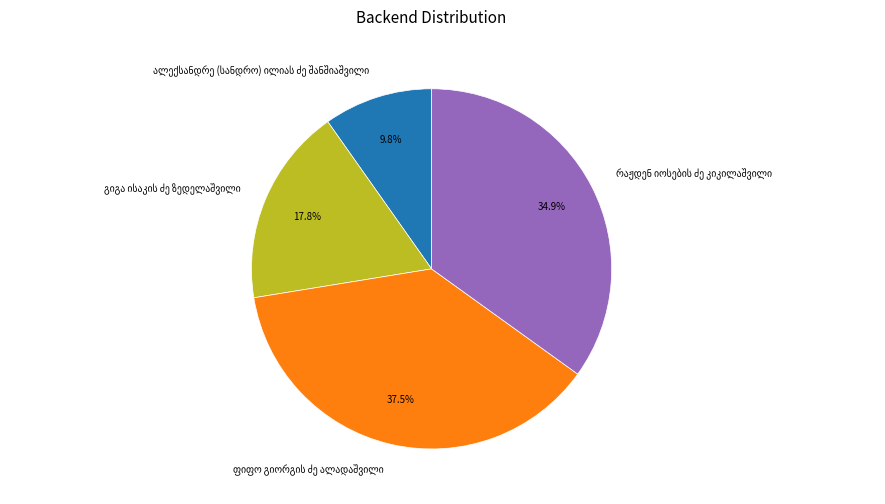

Does any single category account for the majority?

No